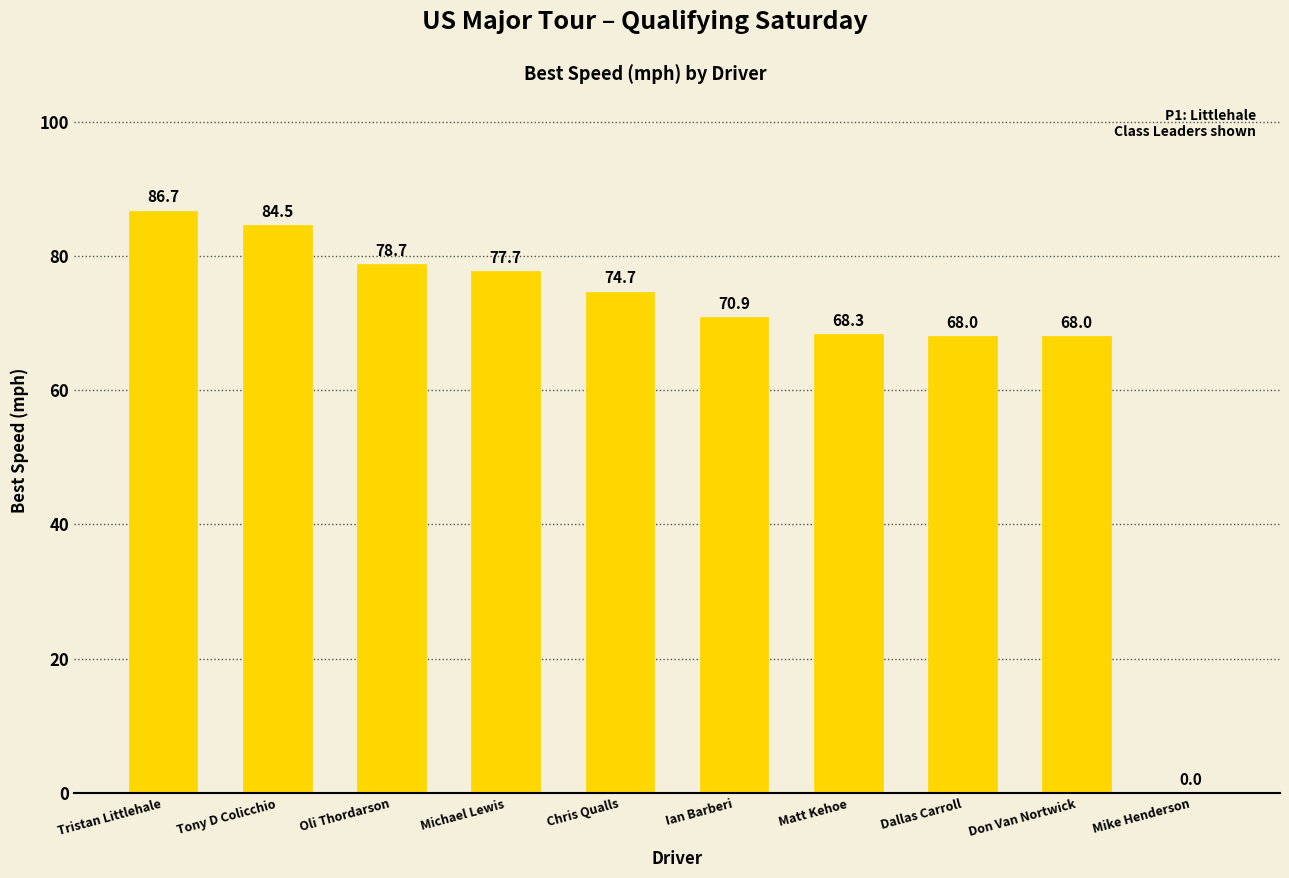

Which has a higher value, Don Van Nortwick or Oli Thordarson?

Oli Thordarson